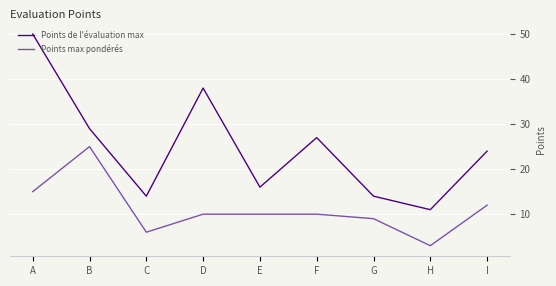

How many distinct data groups are displayed?

2